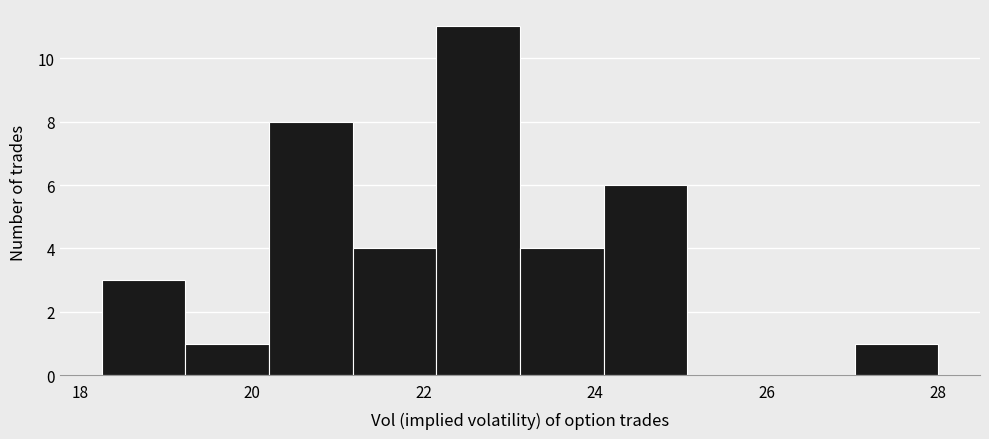

What is the height of the bar covering 21.2 to 22.2 on the x-axis? Neither the bar edges nor the heights are printed on the chart, so give them approximately, as read against the axes.

4